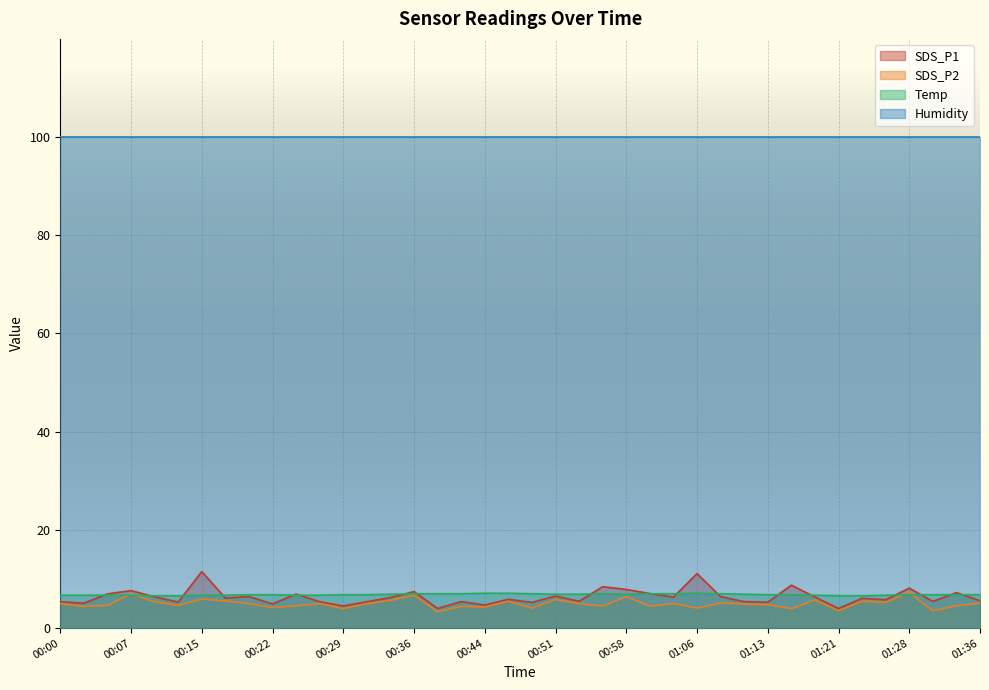

What is the maximum value shown in the chart?

99.9